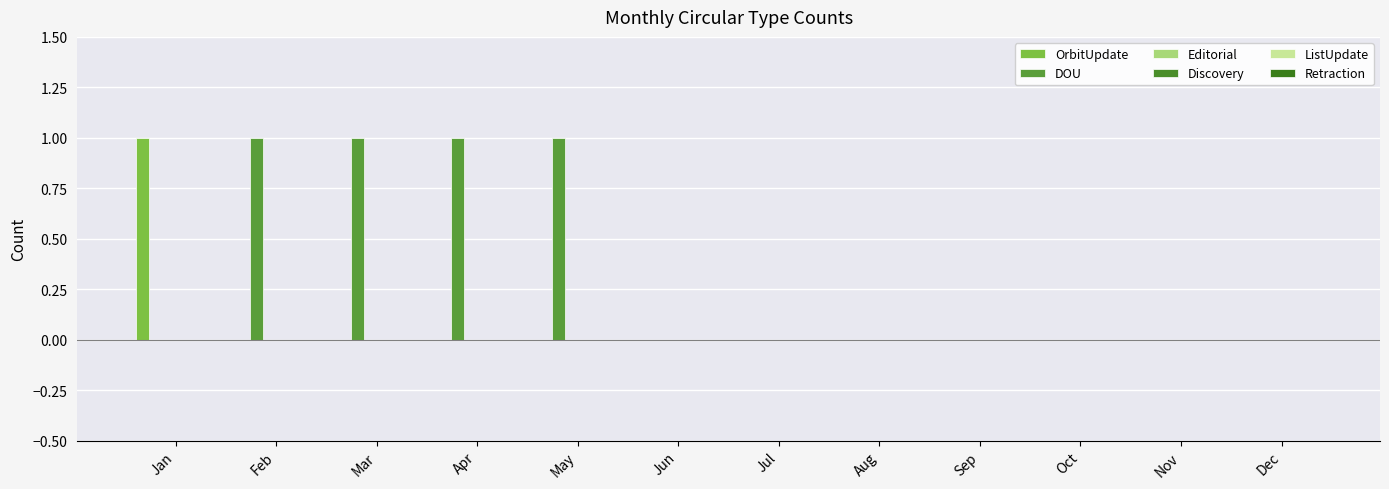

At how many categories does at least one series exceed 0?

5